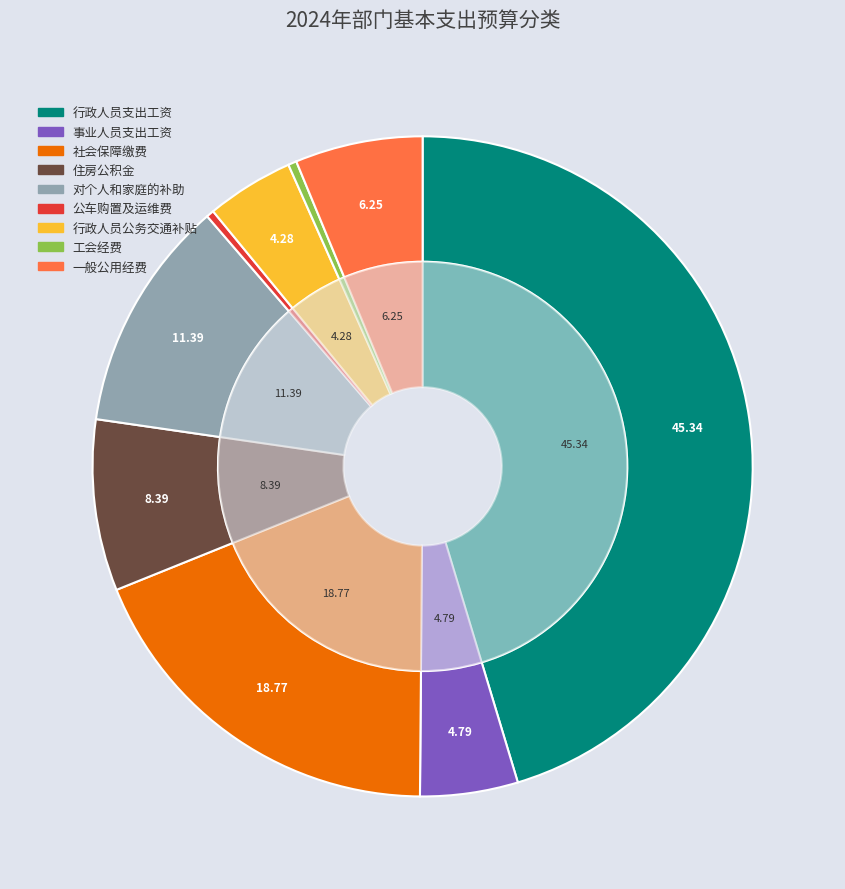

Is 公车购置及运维费 the majority of the pie?

No